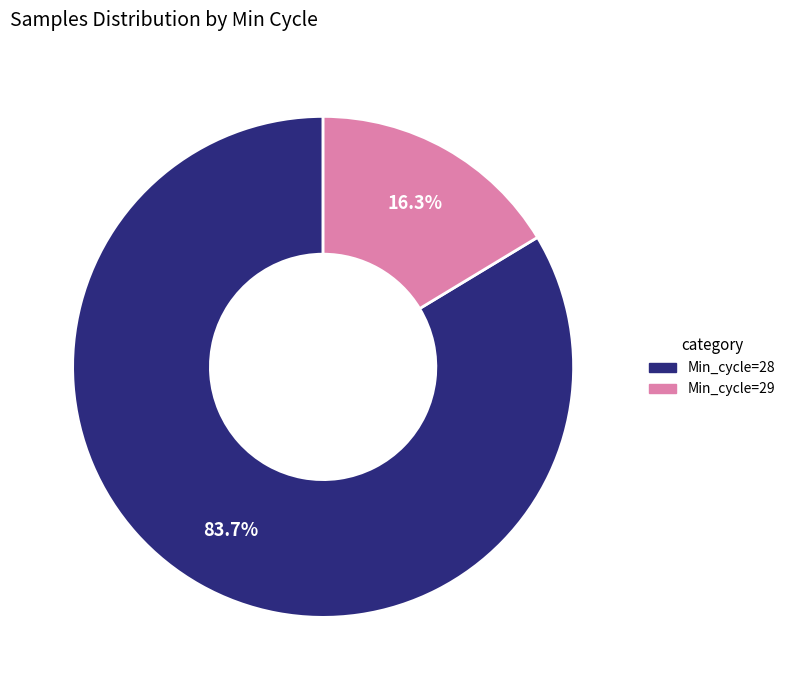

Is there a majority slice in this chart?

Yes